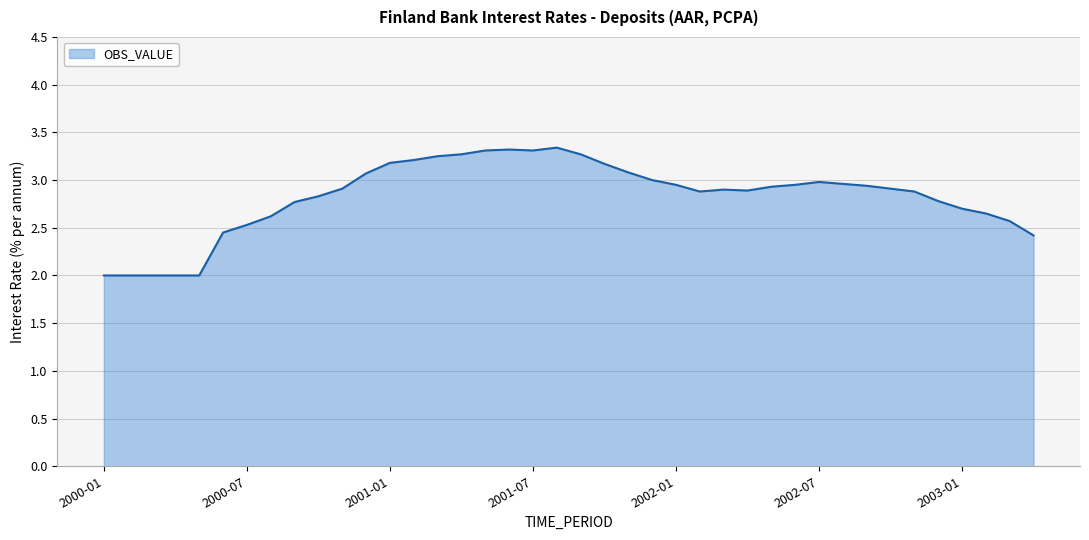

What is the maximum value shown in the chart?

3.3